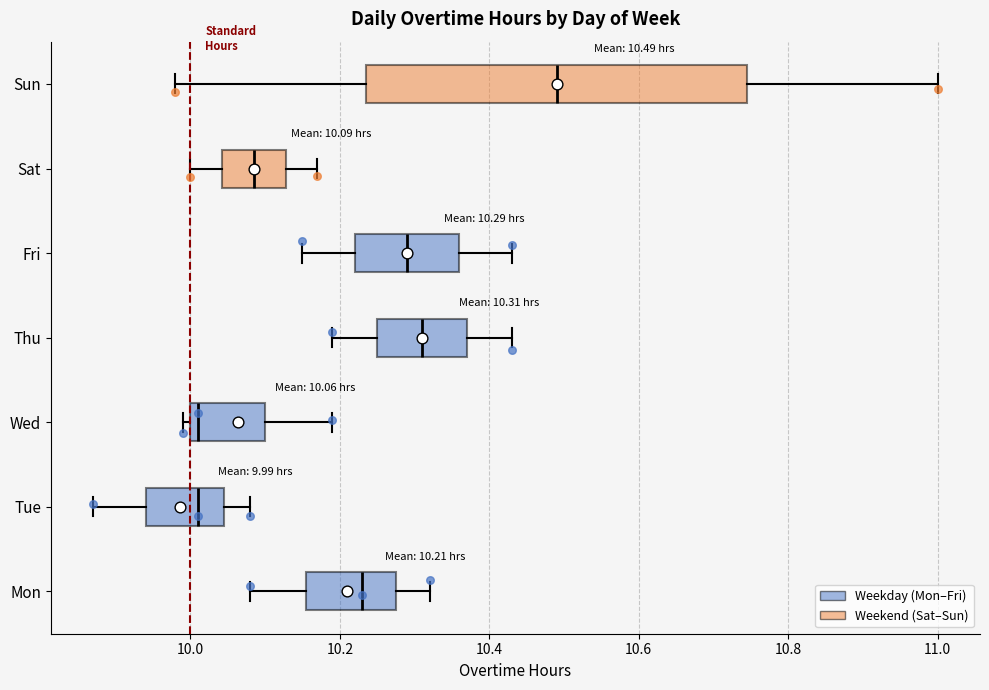

Which box is the widest, from its left edge to its right edge?

Sun